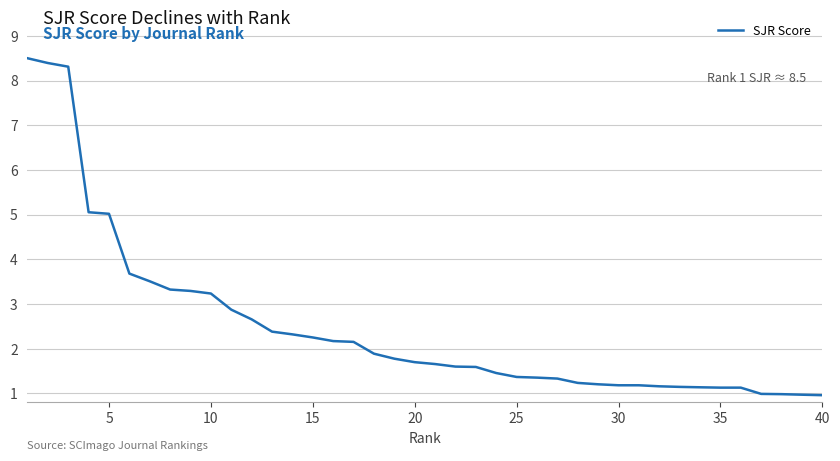

What is the smallest value displayed?

1.0